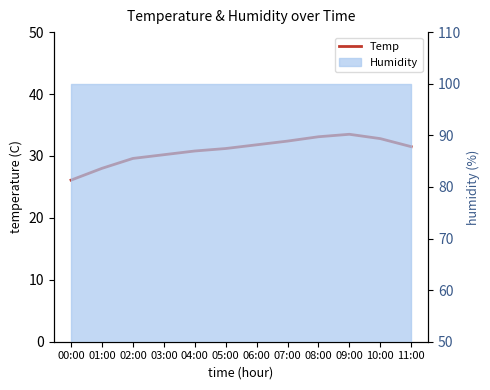

Does the chart display data point markers on the line(s)?

No